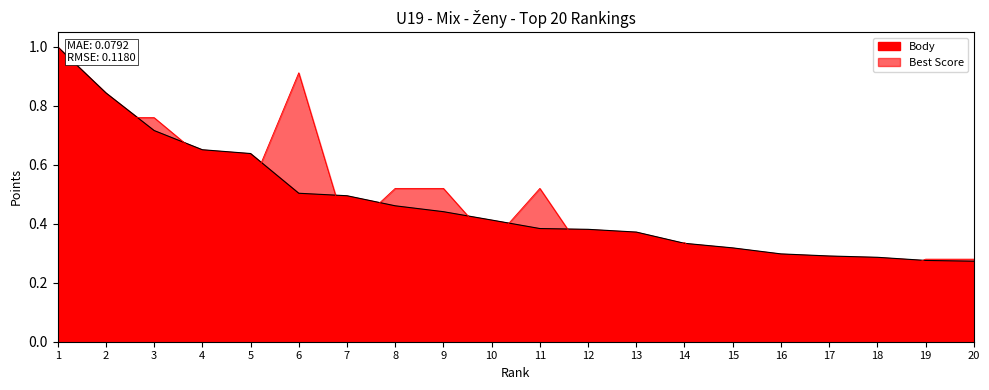

Rank the categories by Body value from lowest to highest.

20, 19, 18, 17, 16, 15, 14, 13, 12, 11, 10, 9, 8, 7, 6, 5, 4, 3, 2, 1